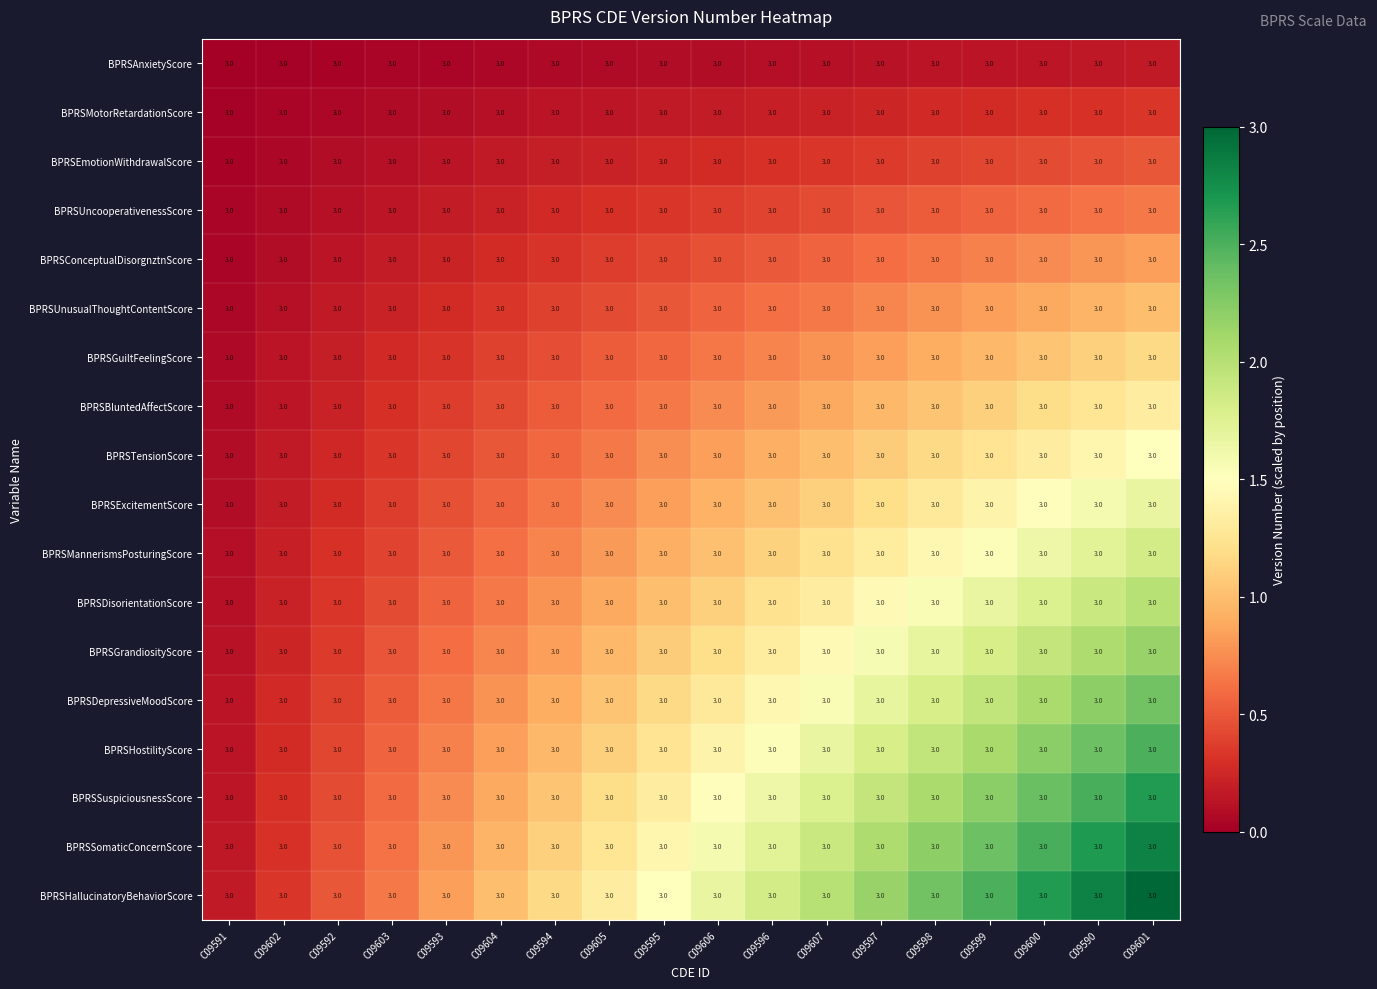

What is the total value across all series at C09606?

15.8